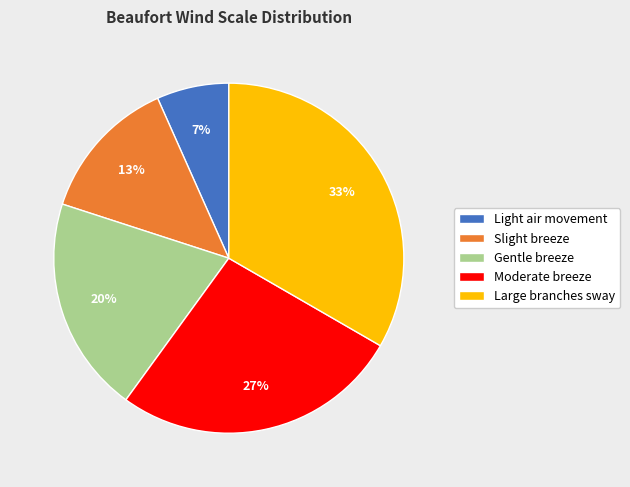

True or false: Light air movement accounts for 7% of the total.

True